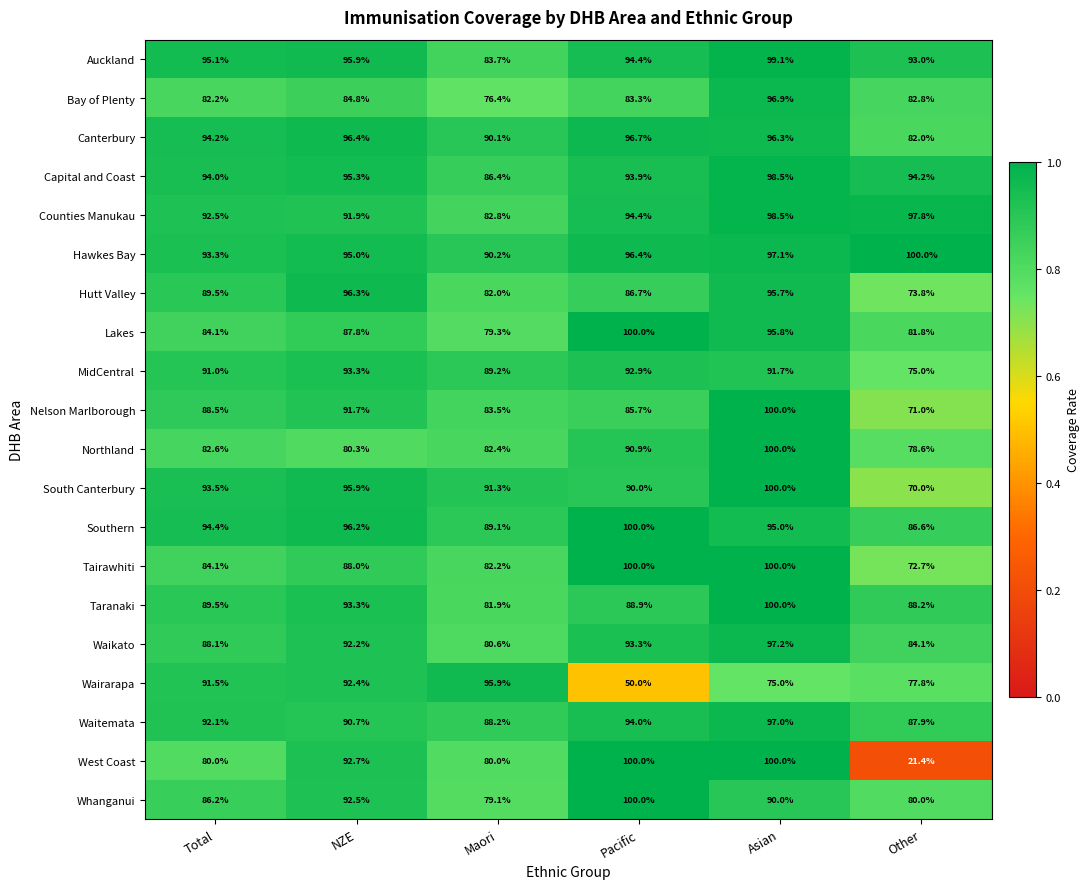

What value does the Lakes series have at Total?

84.1